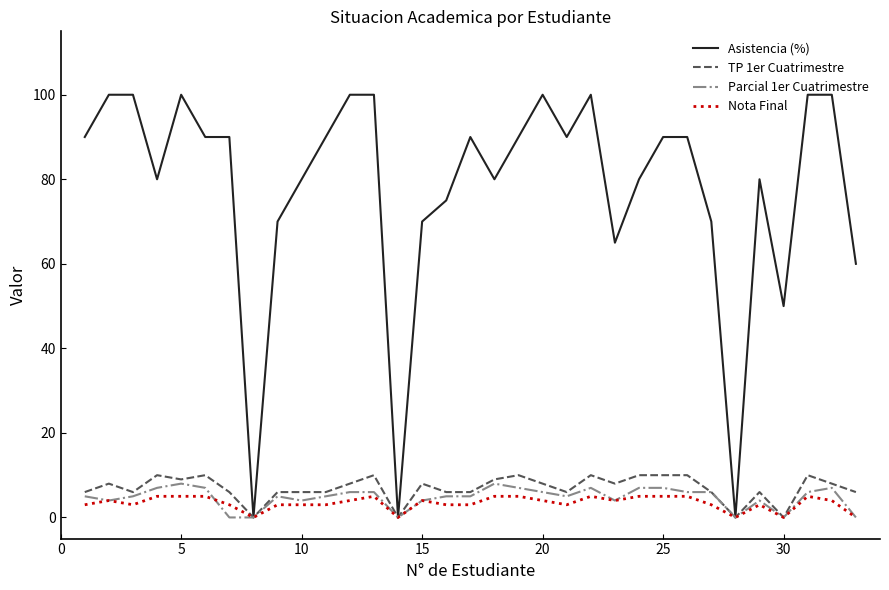

Which series has the largest range (max minus min)?

Asistencia (%)